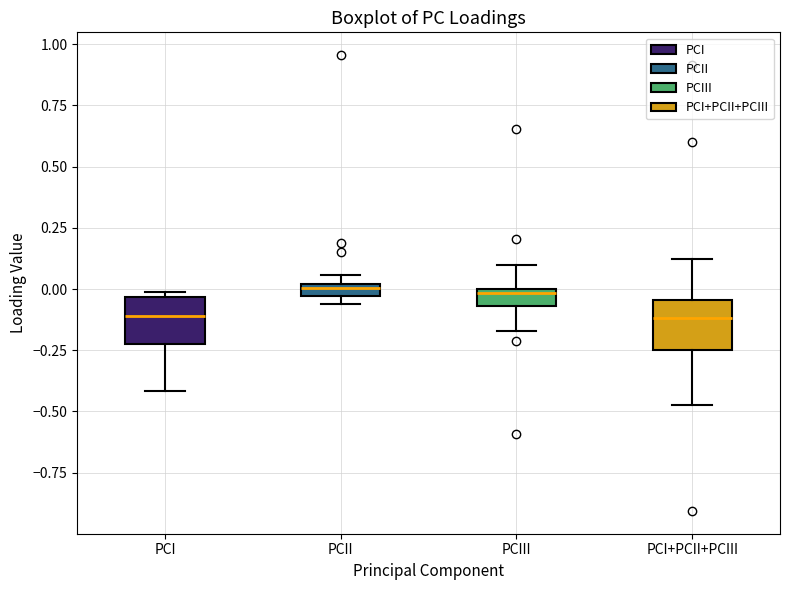

Where does the upper whisker of the box for PCIII end on the y-axis? The values are not printed on the chart, so give them approximately, as read against the axis.

0.10